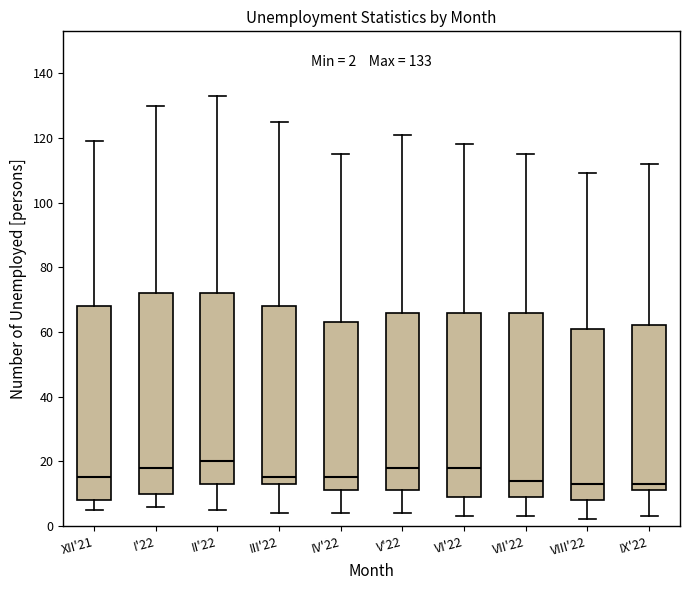

Which box is the tallest, from its lower edge to its upper edge?

I'22